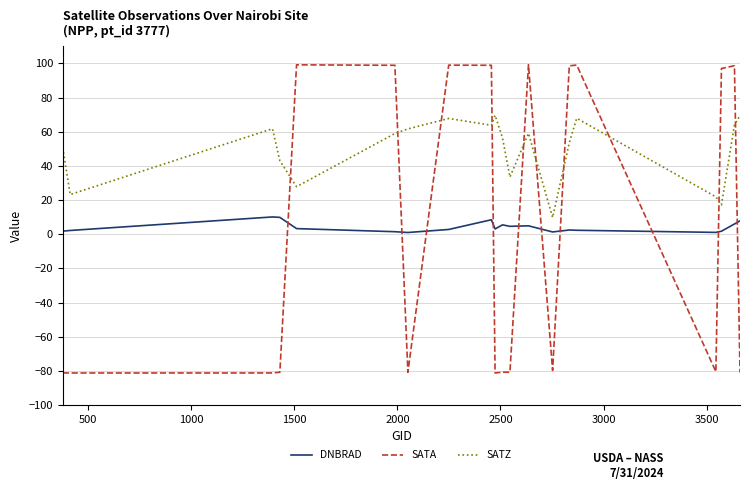

What is the smallest value displayed?

-81.3